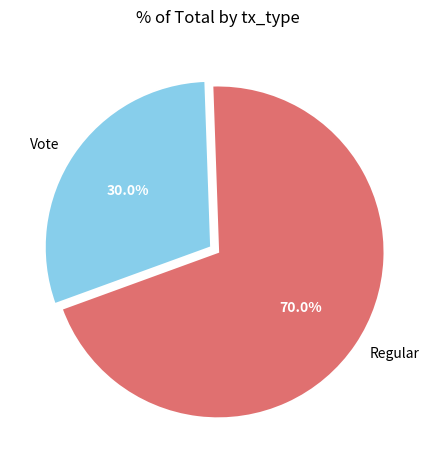

Count the number of slices in the pie.

2